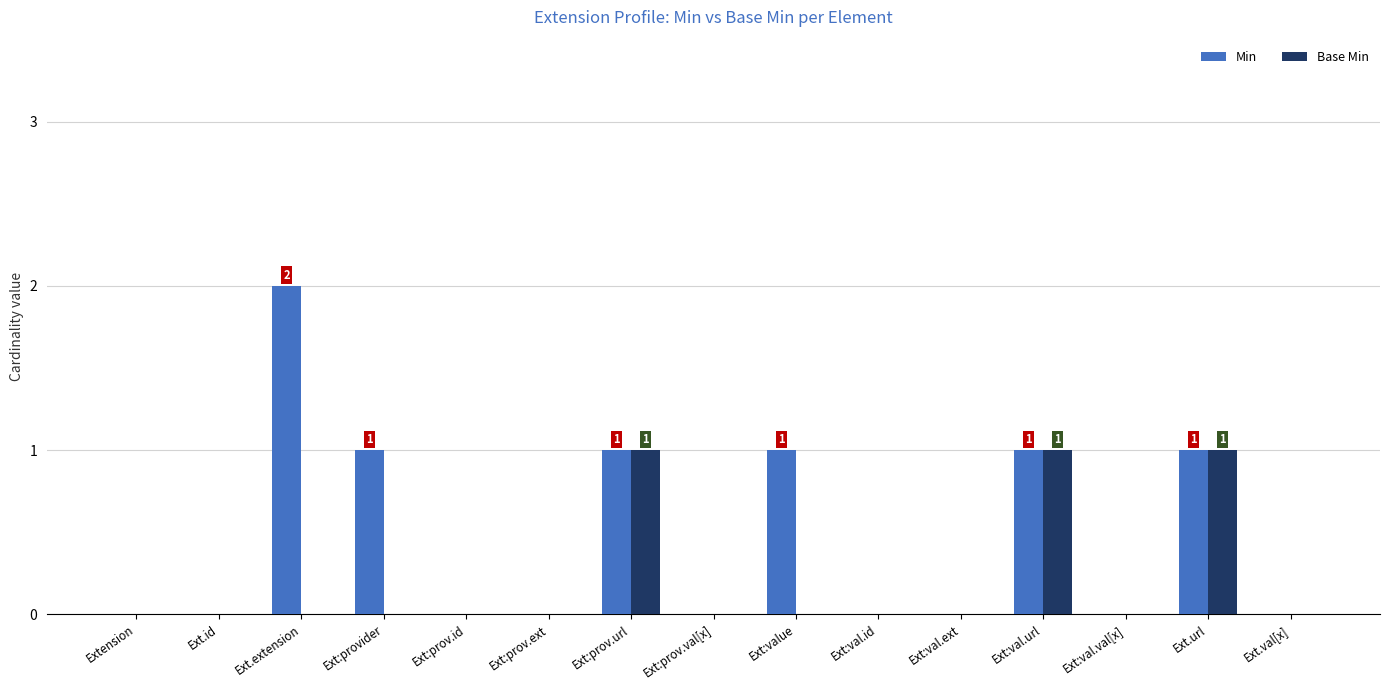

The Min series shows 0 at Ext:val.ext. True or false?

True